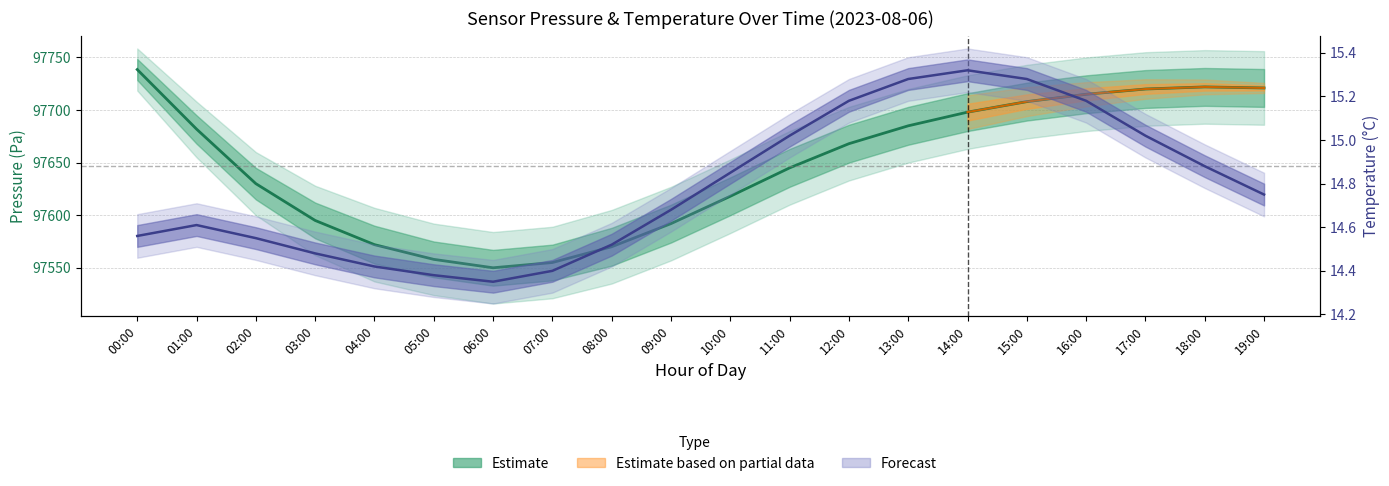

What is the sum of all Temperature center values?

295.7